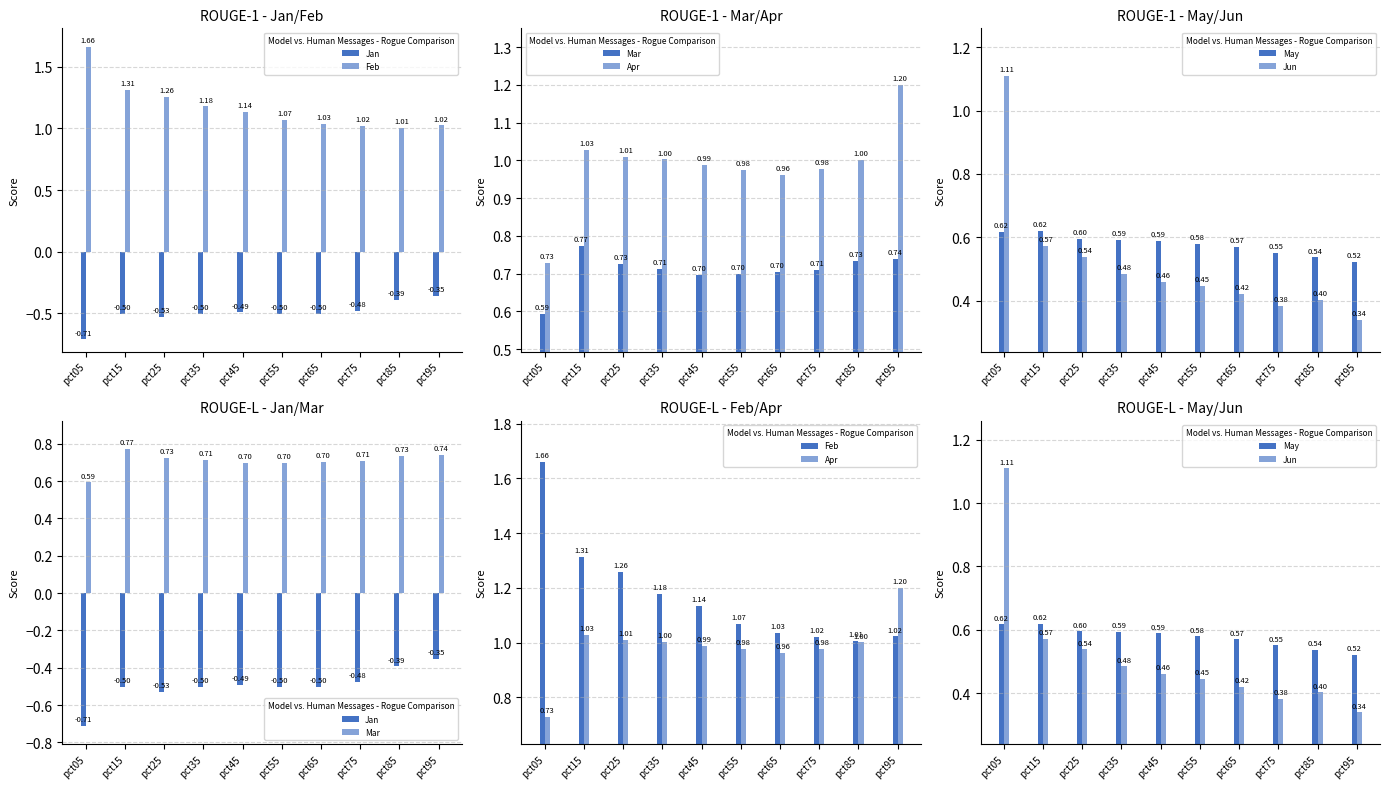

At which label does Apr first exceed 1?

pct15